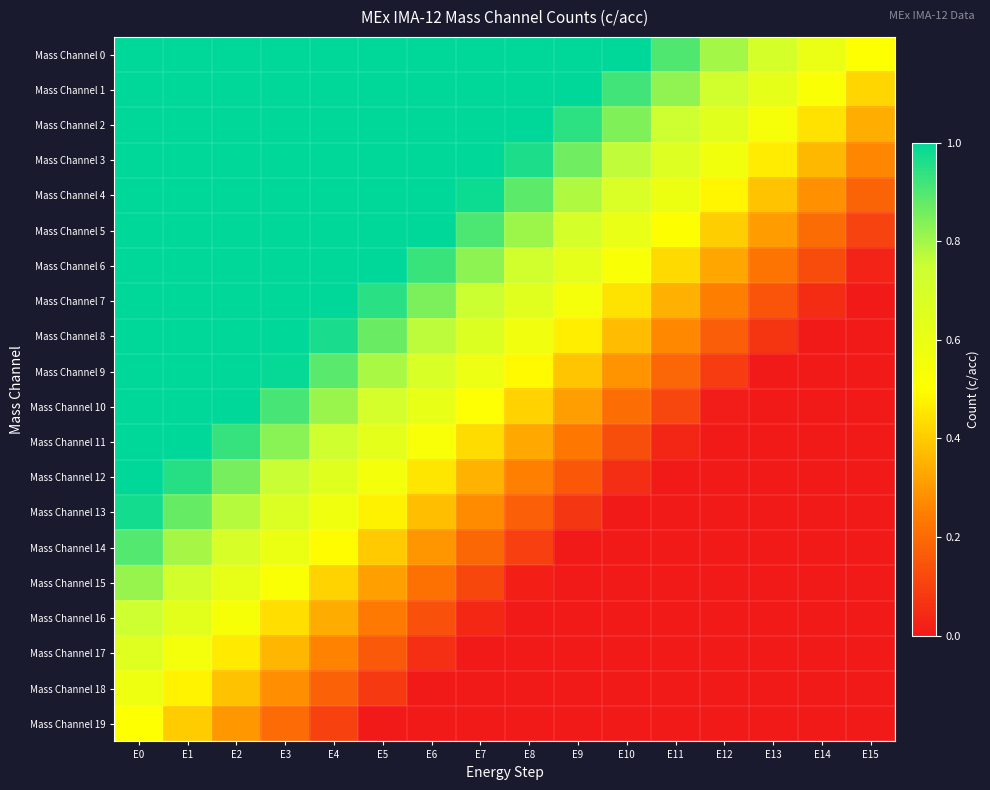

Reading left to right, list all the values displayed in this chart.

Mass Channel 0: E0=1.0	E1=1.0	E2=1.0	E3=1.0	E4=1.0	E5=1.0	E6=1.0	E7=1.0	E8=1.0	E9=1.0	E10=1.0	E11=0.9	E12=0.8	E13=0.7	E14=0.6	E15=0.5
Mass Channel 1: E0=1.0	E1=1.0	E2=1.0	E3=1.0	E4=1.0	E5=1.0	E6=1.0	E7=1.0	E8=1.0	E9=1.0	E10=0.9	E11=0.8	E12=0.7	E13=0.6	E14=0.5	E15=0.4
Mass Channel 2: E0=1.0	E1=1.0	E2=1.0	E3=1.0	E4=1.0	E5=1.0	E6=1.0	E7=1.0	E8=1.0	E9=0.9	E10=0.8	E11=0.7	E12=0.6	E13=0.5	E14=0.4	E15=0.3
Mass Channel 3: E0=1.0	E1=1.0	E2=1.0	E3=1.0	E4=1.0	E5=1.0	E6=1.0	E7=1.0	E8=1.0	E9=0.9	E10=0.8	E11=0.7	E12=0.6	E13=0.5	E14=0.4	E15=0.3
Mass Channel 4: E0=1.0	E1=1.0	E2=1.0	E3=1.0	E4=1.0	E5=1.0	E6=1.0	E7=1.0	E8=0.9	E9=0.8	E10=0.7	E11=0.6	E12=0.5	E13=0.4	E14=0.3	E15=0.2
Mass Channel 5: E0=1.0	E1=1.0	E2=1.0	E3=1.0	E4=1.0	E5=1.0	E6=1.0	E7=0.9	E8=0.8	E9=0.7	E10=0.6	E11=0.5	E12=0.4	E13=0.3	E14=0.2	E15=0.1
Mass Channel 6: E0=1.0	E1=1.0	E2=1.0	E3=1.0	E4=1.0	E5=1.0	E6=0.9	E7=0.8	E8=0.7	E9=0.6	E10=0.5	E11=0.4	E12=0.3	E13=0.2	E14=0.1	E15=0.0
Mass Channel 7: E0=1.0	E1=1.0	E2=1.0	E3=1.0	E4=1.0	E5=0.9	E6=0.8	E7=0.7	E8=0.6	E9=0.5	E10=0.4	E11=0.3	E12=0.2	E13=0.1	E14=0.0	E15=0.0
Mass Channel 8: E0=1.0	E1=1.0	E2=1.0	E3=1.0	E4=1.0	E5=0.9	E6=0.8	E7=0.7	E8=0.6	E9=0.5	E10=0.4	E11=0.3	E12=0.2	E13=0.1	E14=0.0	E15=0.0
Mass Channel 9: E0=1.0	E1=1.0	E2=1.0	E3=1.0	E4=0.9	E5=0.8	E6=0.7	E7=0.6	E8=0.5	E9=0.4	E10=0.3	E11=0.2	E12=0.1	E13=0.0	E14=0.0	E15=0.0
Mass Channel 10: E0=1.0	E1=1.0	E2=1.0	E3=0.9	E4=0.8	E5=0.7	E6=0.6	E7=0.5	E8=0.4	E9=0.3	E10=0.2	E11=0.1	E12=0.0	E13=0.0	E14=0.0	E15=0.0
Mass Channel 11: E0=1.0	E1=1.0	E2=0.9	E3=0.8	E4=0.7	E5=0.6	E6=0.5	E7=0.4	E8=0.3	E9=0.2	E10=0.1	E11=0.0	E12=0.0	E13=0.0	E14=0.0	E15=0.0
Mass Channel 12: E0=1.0	E1=1.0	E2=0.9	E3=0.8	E4=0.7	E5=0.6	E6=0.5	E7=0.4	E8=0.3	E9=0.2	E10=0.1	E11=0.0	E12=0.0	E13=0.0	E14=0.0	E15=0.0
Mass Channel 13: E0=1.0	E1=0.9	E2=0.8	E3=0.7	E4=0.6	E5=0.5	E6=0.4	E7=0.3	E8=0.2	E9=0.1	E10=0.0	E11=0.0	E12=0.0	E13=0.0	E14=0.0	E15=0.0
Mass Channel 14: E0=0.9	E1=0.8	E2=0.7	E3=0.6	E4=0.5	E5=0.4	E6=0.3	E7=0.2	E8=0.1	E9=0.0	E10=0.0	E11=0.0	E12=0.0	E13=0.0	E14=0.0	E15=0.0
Mass Channel 15: E0=0.8	E1=0.7	E2=0.6	E3=0.5	E4=0.4	E5=0.3	E6=0.2	E7=0.1	E8=0.0	E9=0.0	E10=0.0	E11=0.0	E12=0.0	E13=0.0	E14=0.0	E15=0.0
Mass Channel 16: E0=0.7	E1=0.6	E2=0.5	E3=0.4	E4=0.3	E5=0.2	E6=0.1	E7=0.0	E8=0.0	E9=0.0	E10=0.0	E11=0.0	E12=0.0	E13=0.0	E14=0.0	E15=0.0
Mass Channel 17: E0=0.7	E1=0.6	E2=0.5	E3=0.4	E4=0.3	E5=0.2	E6=0.1	E7=0.0	E8=0.0	E9=0.0	E10=0.0	E11=0.0	E12=0.0	E13=0.0	E14=0.0	E15=0.0
Mass Channel 18: E0=0.6	E1=0.5	E2=0.4	E3=0.3	E4=0.2	E5=0.1	E6=0.0	E7=0.0	E8=0.0	E9=0.0	E10=0.0	E11=0.0	E12=0.0	E13=0.0	E14=0.0	E15=0.0
Mass Channel 19: E0=0.5	E1=0.4	E2=0.3	E3=0.2	E4=0.1	E5=0.0	E6=0.0	E7=0.0	E8=0.0	E9=0.0	E10=0.0	E11=0.0	E12=0.0	E13=0.0	E14=0.0	E15=0.0